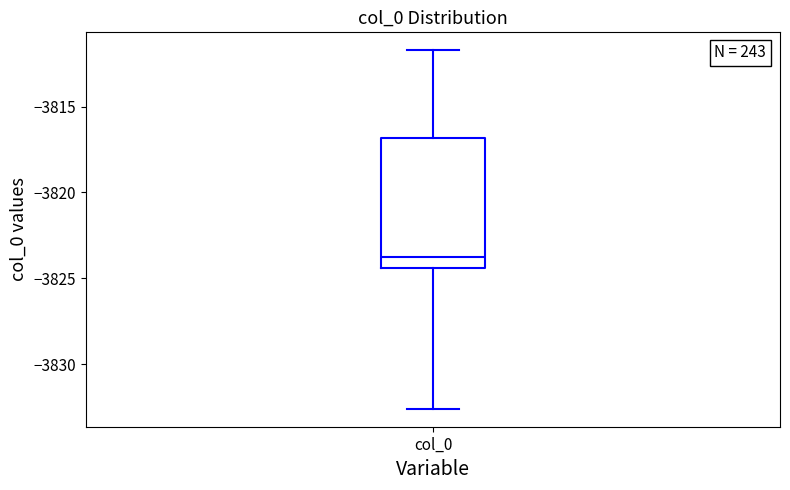

Transcribe this box plot: give where the median line is, the range the box spans, and where the two whiskers end, as read against the y-axis. The values are not printed on the chart, so give them approximately, as read against the axis.

median -3823.5, box -3824.5 to -3817.0, whiskers -3832.5 to -3811.5